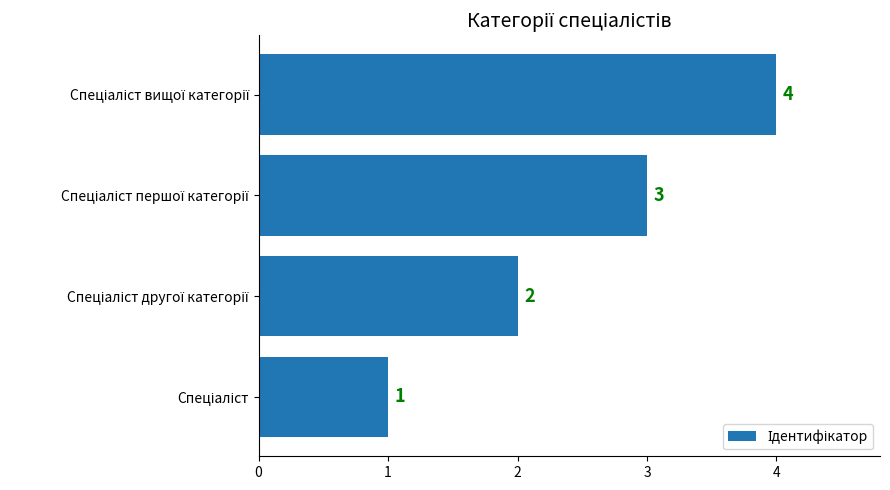

What is the maximum value shown in the chart?

4